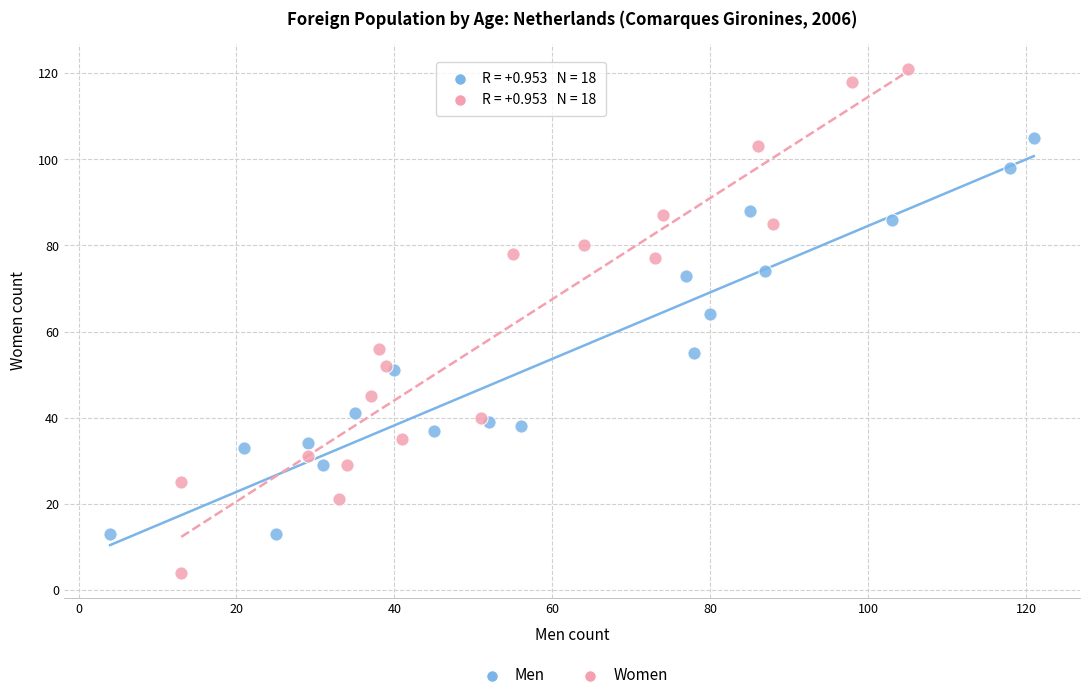

Which series reaches the minimum Y coordinate?

Women